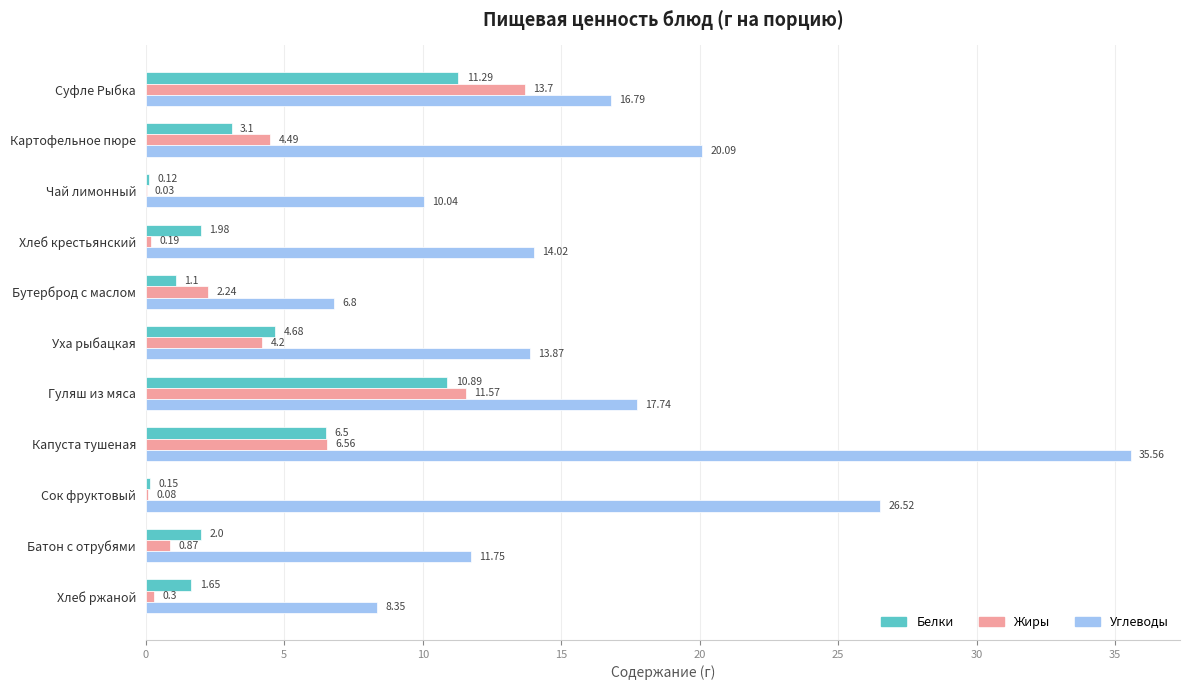

Where is Углеводы nearest to the value 21?

Картофельное пюре